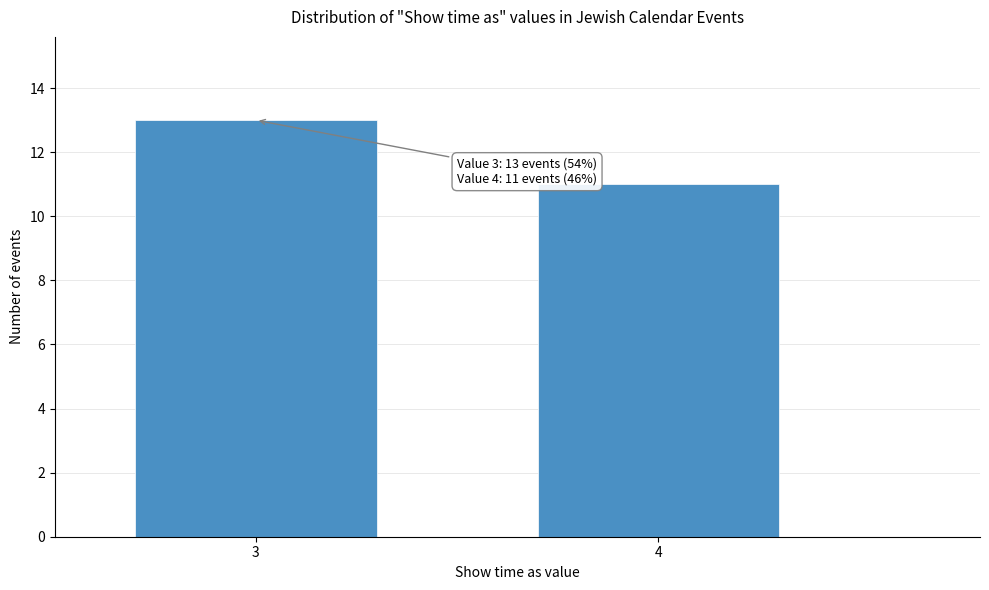

Reading right to left, list all the values displayed in this chart.

4=11	3=13